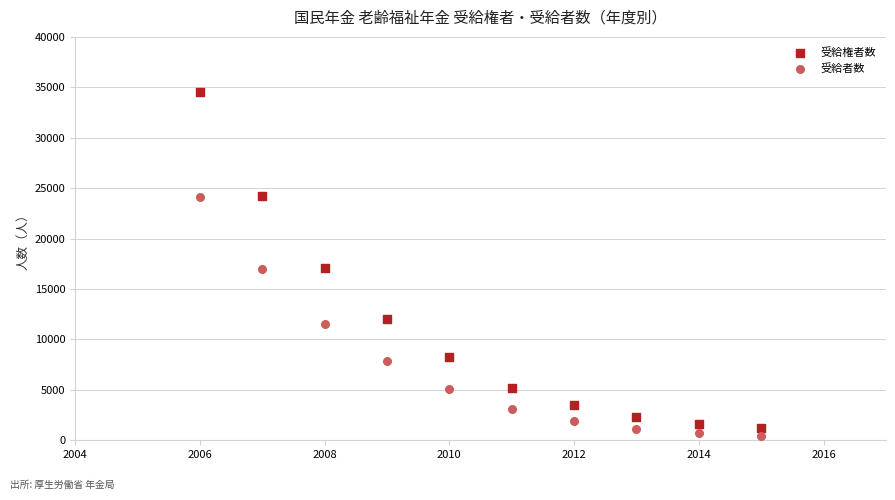

What is the X range (max minus min) for the scatter plot?

9